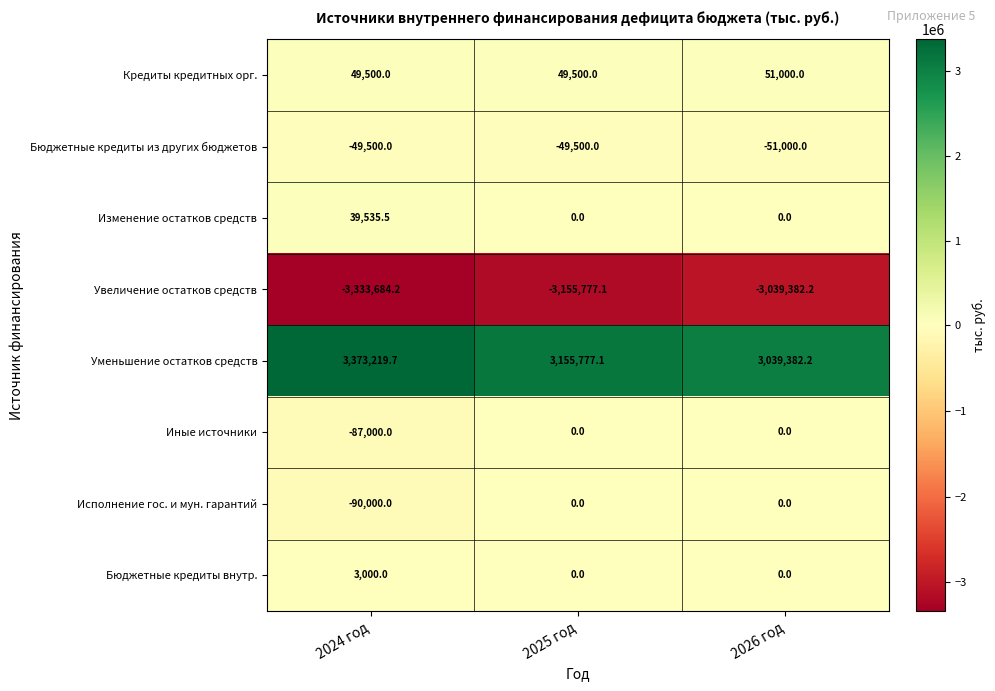

List the labels in order of Увеличение остатков средств value, largest first.

2026 год, 2025 год, 2024 год